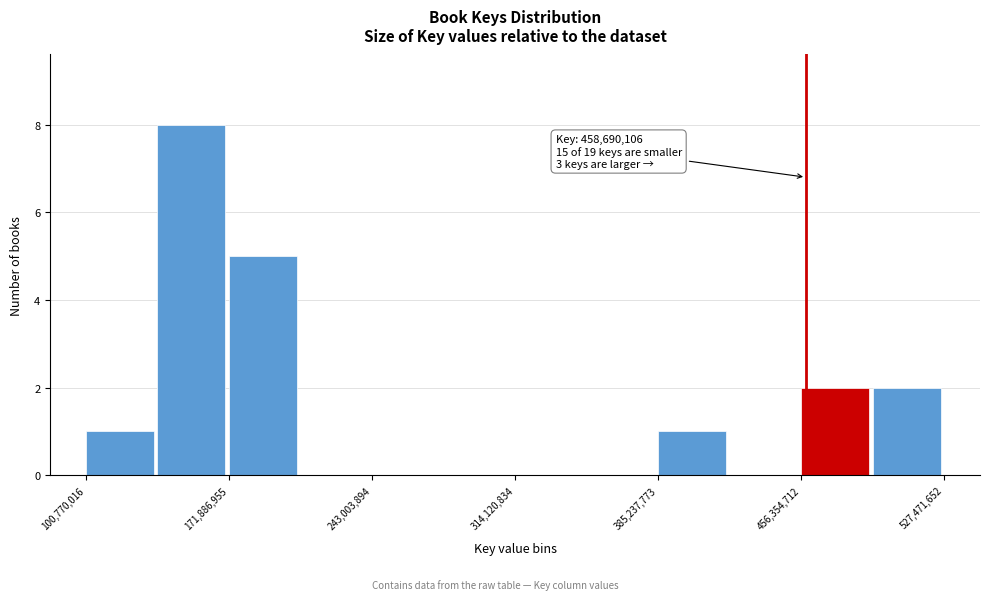

Around what value on the x-axis is the tallest bar? Give the approximate position of its centre, as read against the axis.

150000000